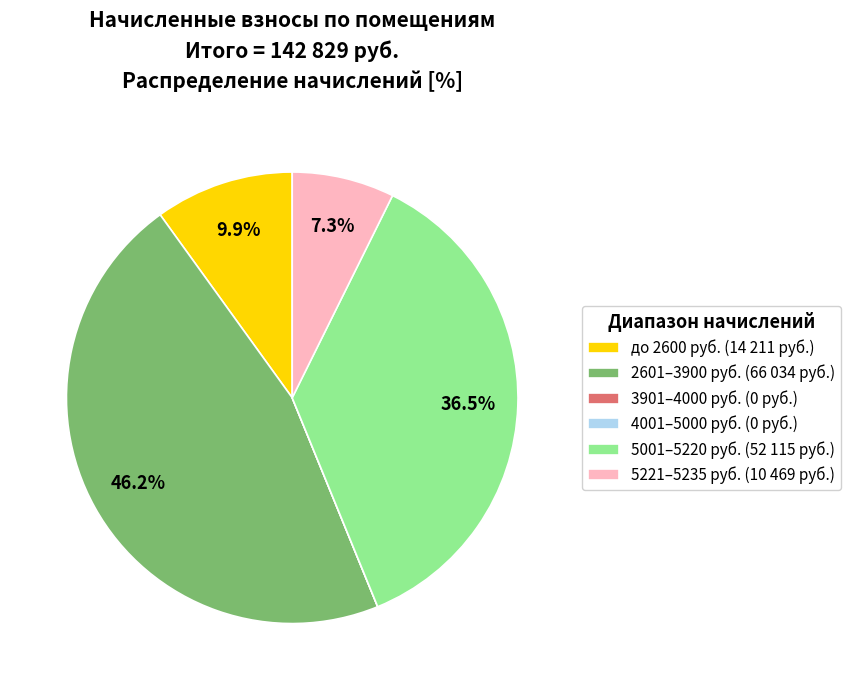

Which slice is the largest?

2601–3900 руб. (66 034 руб.)